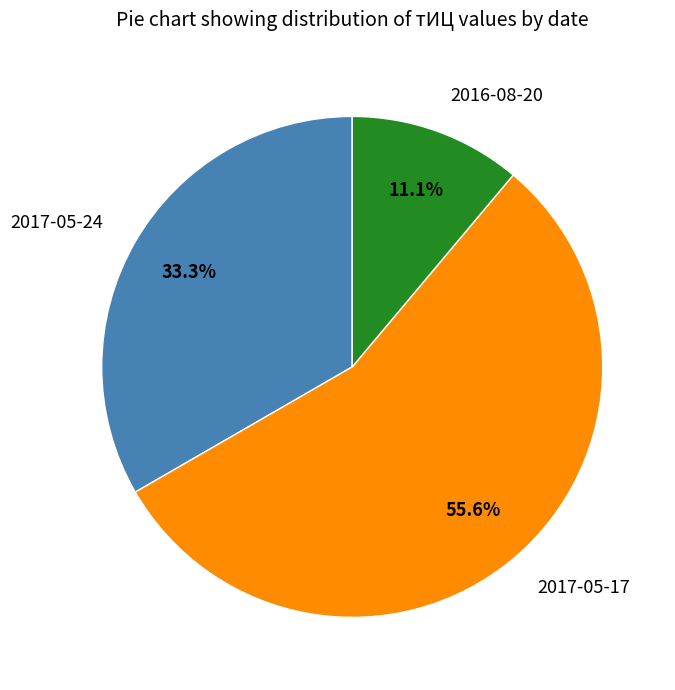

Rank the categories by value from lowest to highest.

2016-08-20, 2017-05-24, 2017-05-17